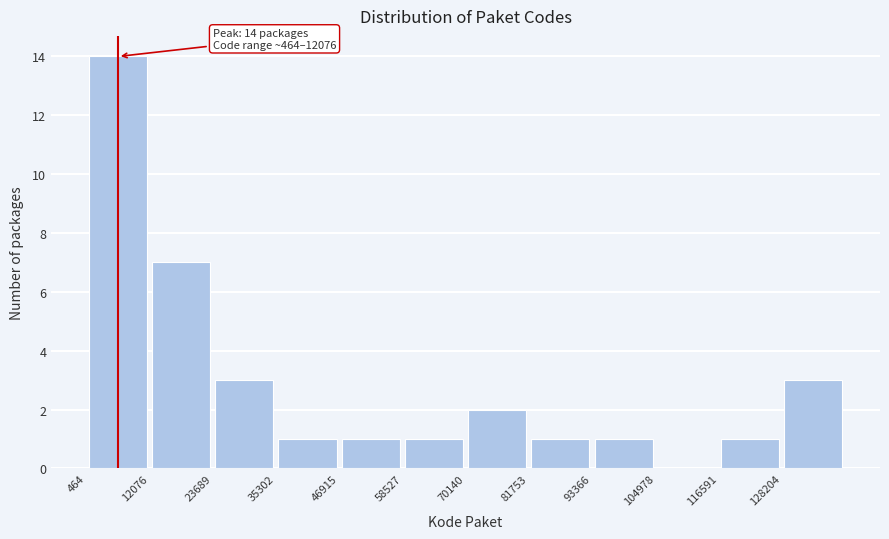

Over which range of the x-axis is the bar tallest?

0 to 12000